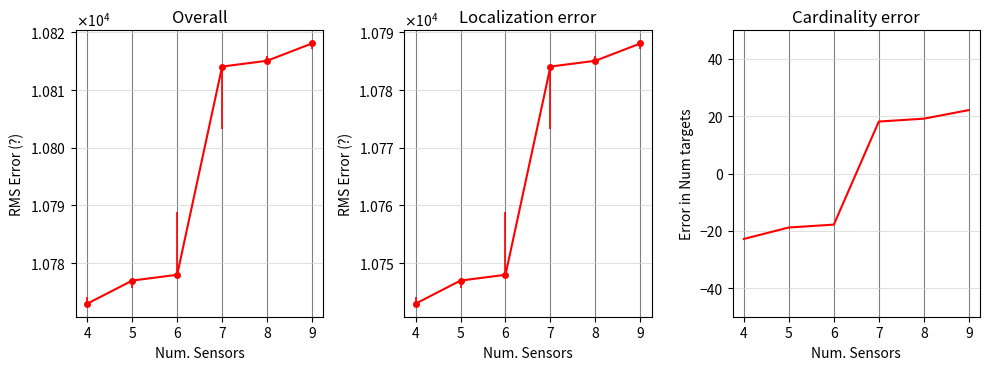

List the labels in order of value, smallest first.

4, 5, 6, 7, 8, 9